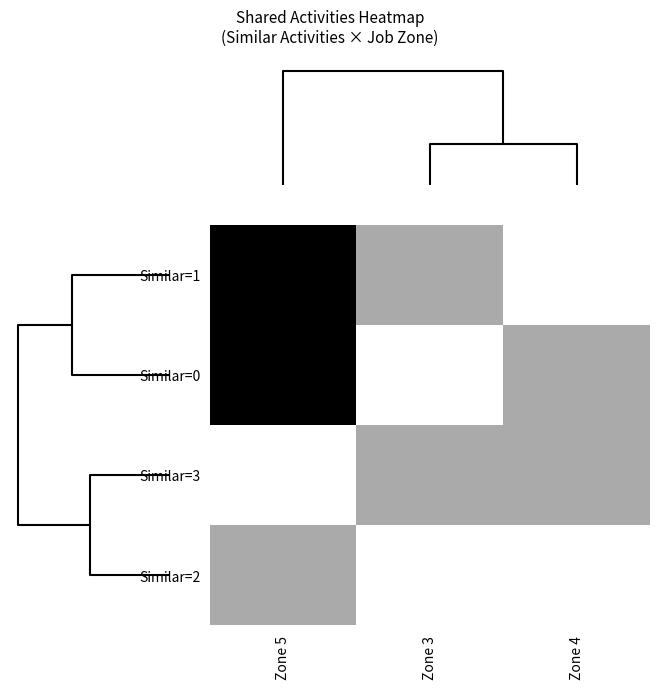

List the series in order of their peak value, lowest first.

Similar=3, Similar=2, Similar=1, Similar=0